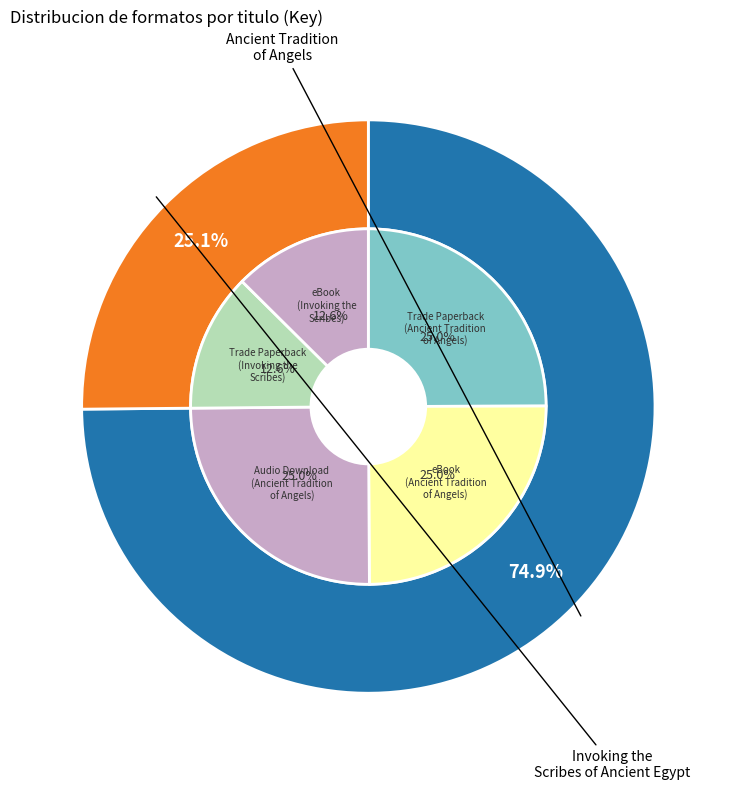

Is it true that eBook (Invoking the Scribes) is 13% of the pie?

True